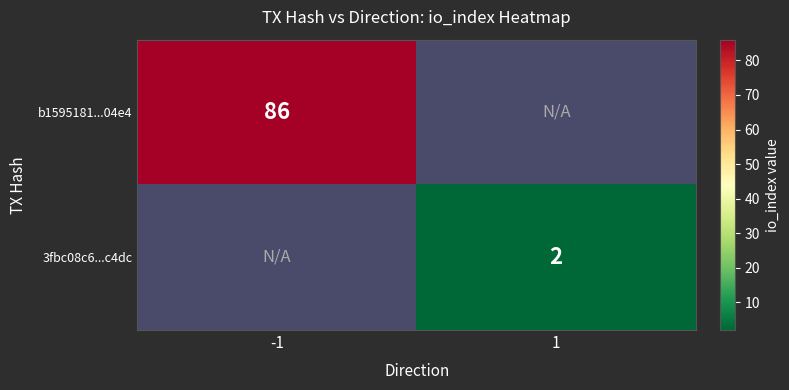

Is it true that b1595181...04e4 equals 86 at -1?

True